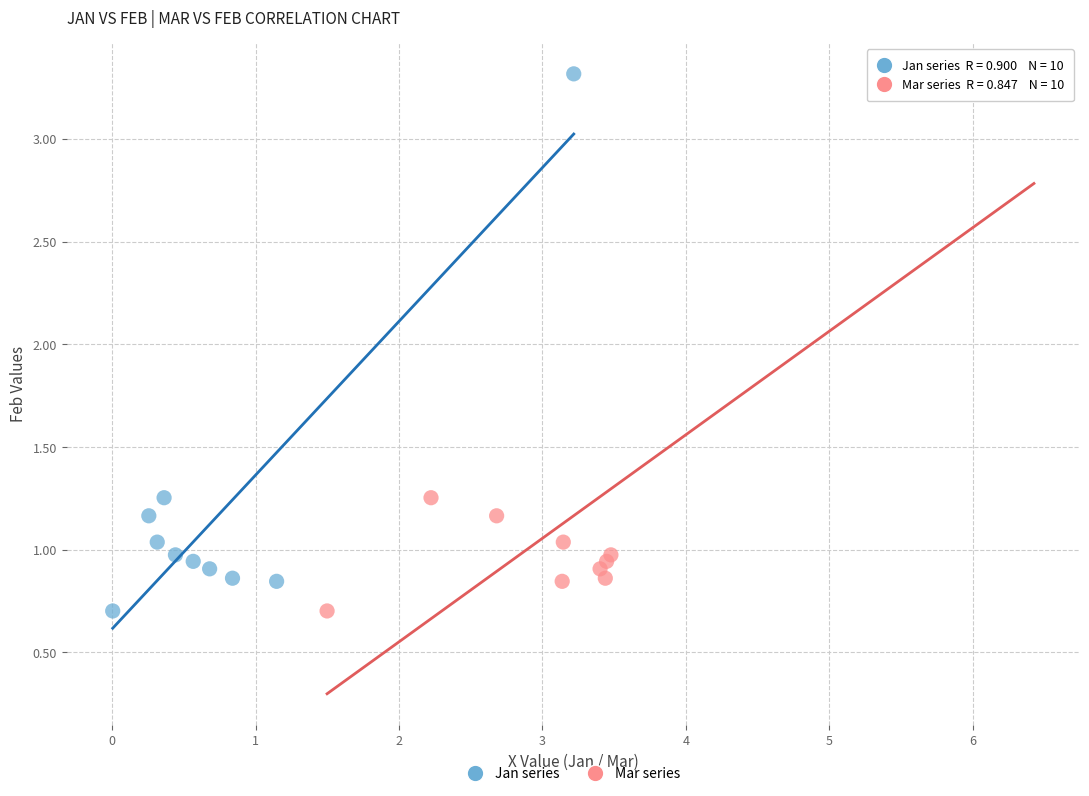

What are all the series names shown in the legend?

Jan series, Mar series